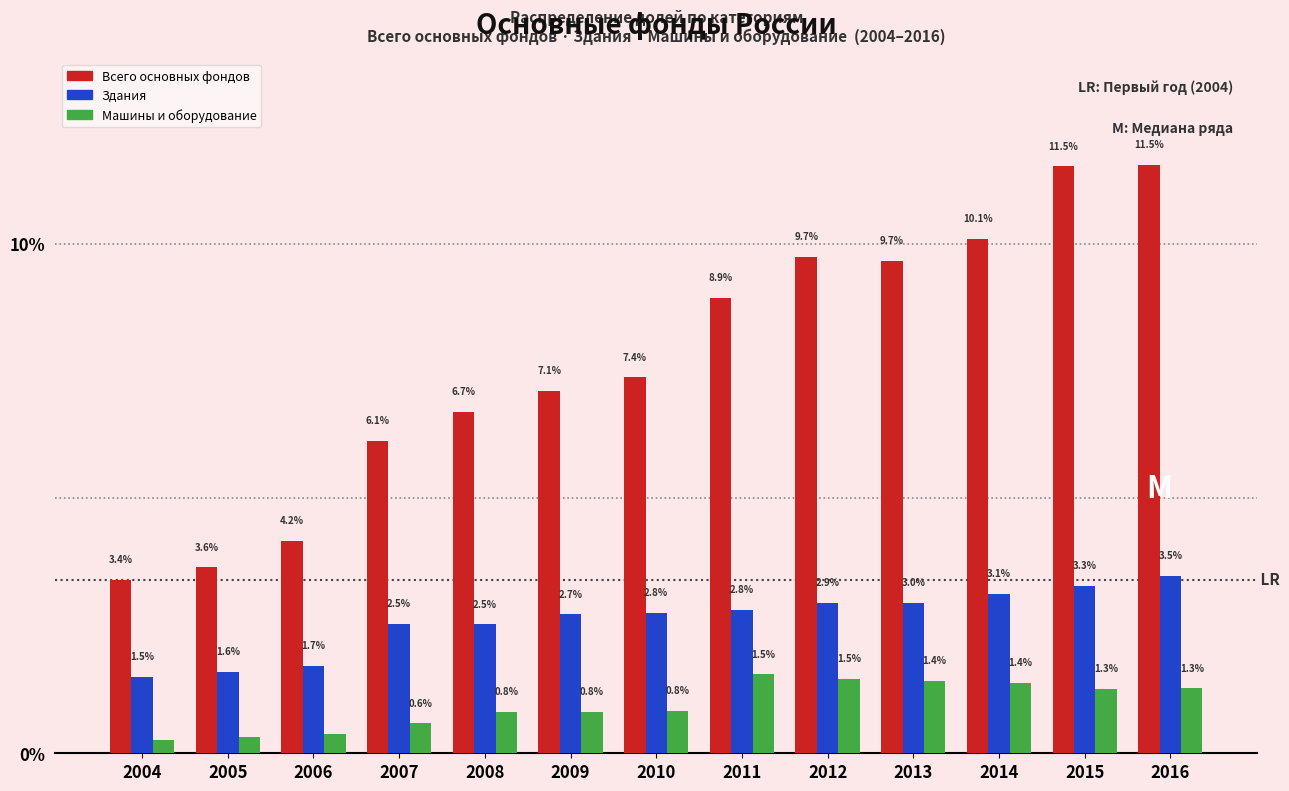

At which label does Всего основных фондов first exceed 7?

2009